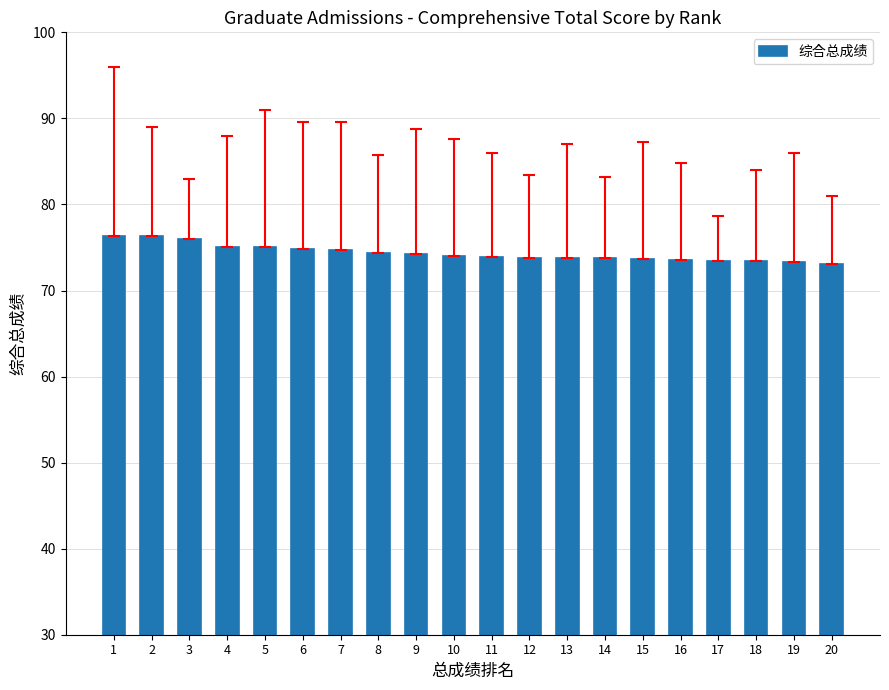

What is the value of the 18th bar from the left?

73.4